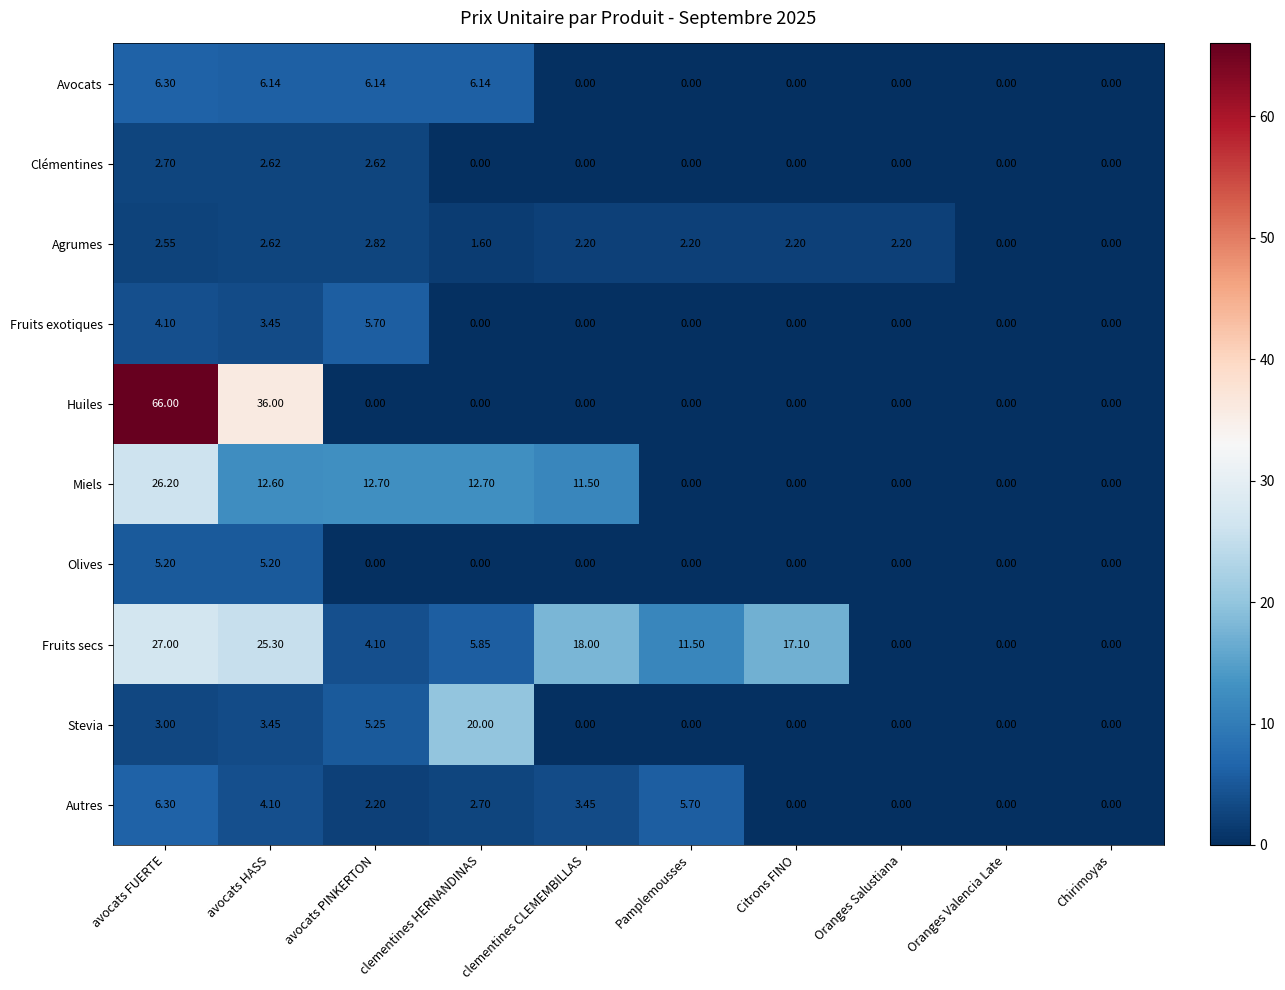

At which category is the sum across all series the highest?

avocats FUERTE